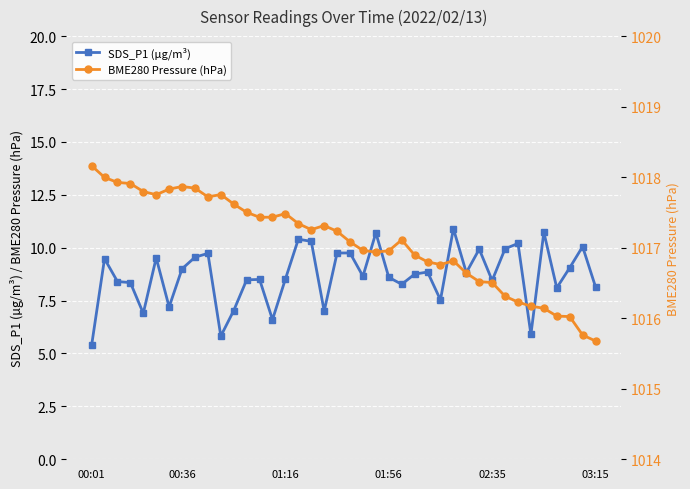

True or false: SDS_P1 (µg/m³) has a value of 8.4 at 02:35.

True